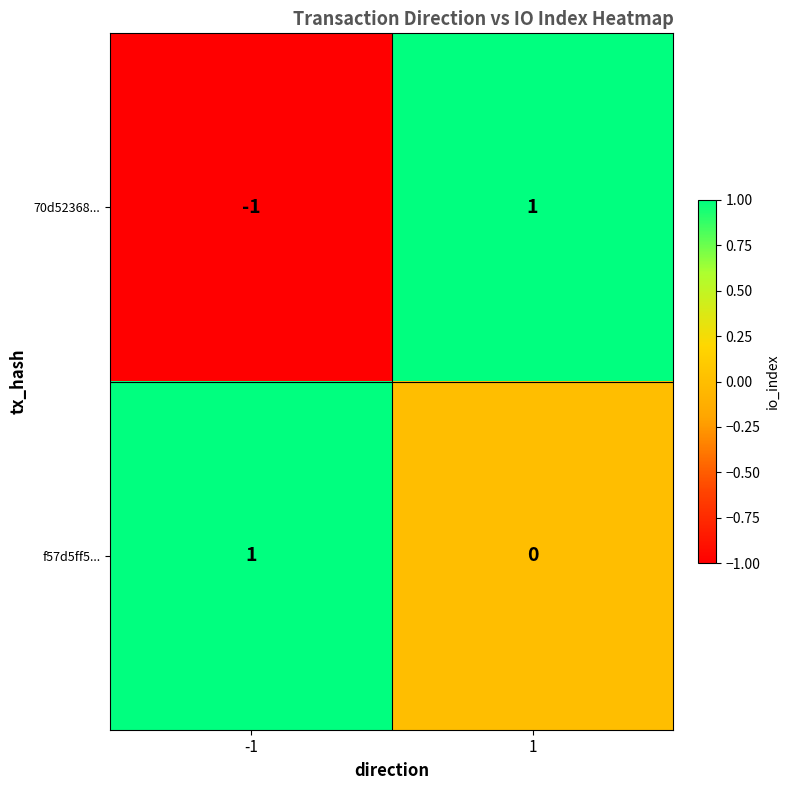

List the series in order of their overall mean, highest first.

f57d5ff5..., 70d52368...